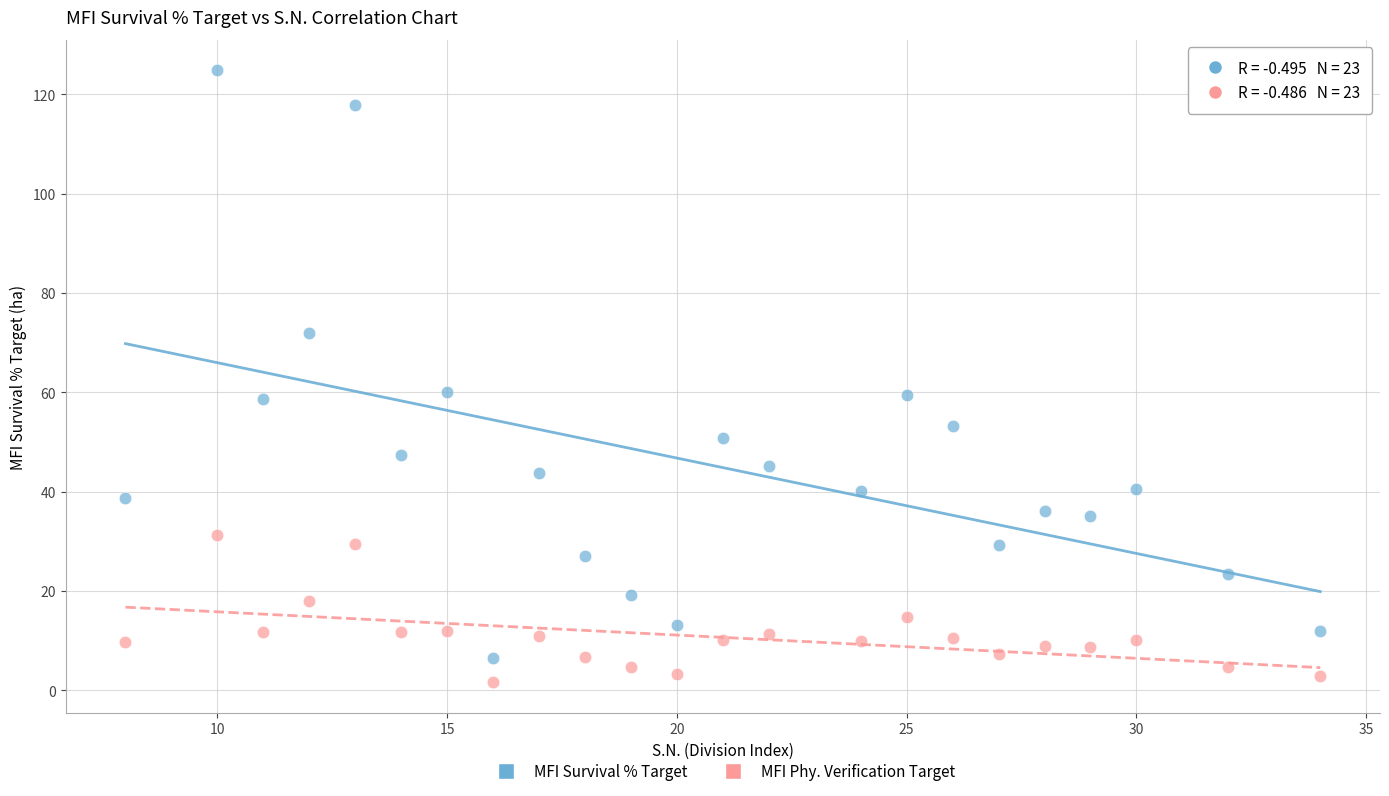

Which series has the largest Y range (max minus min)?

MFI Survival % Target